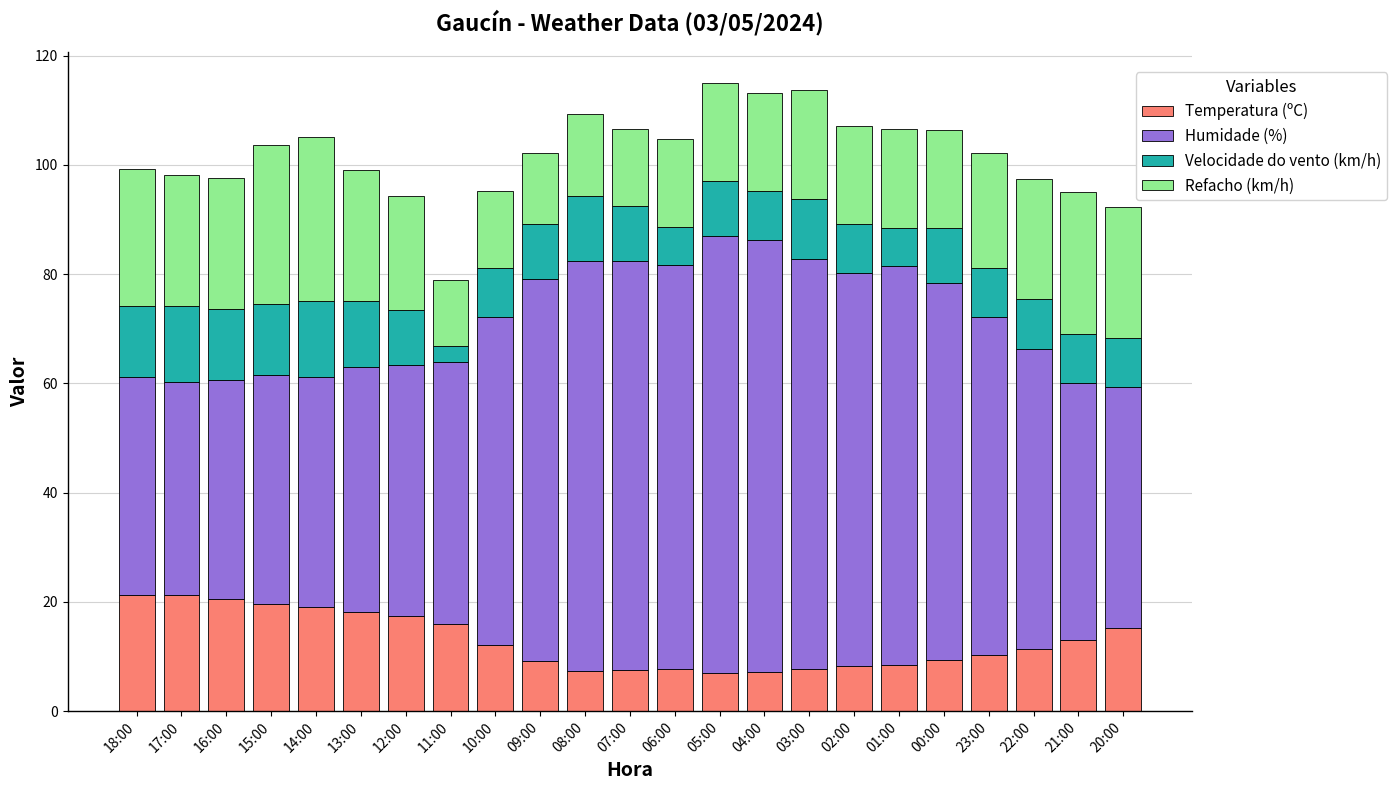

What is the total value across all series at 16:00?

97.6